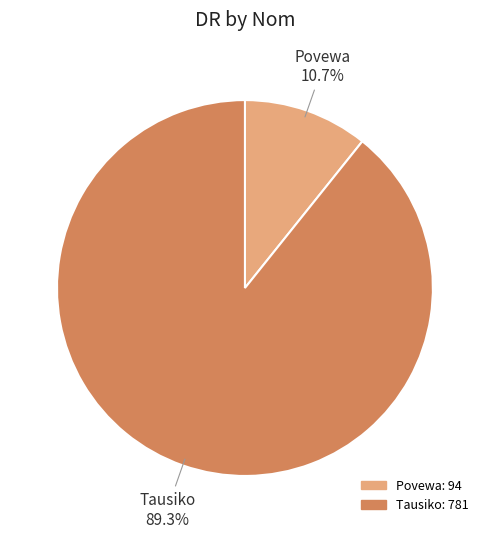

Rank the categories by value from lowest to highest.

Povewa, Tausiko